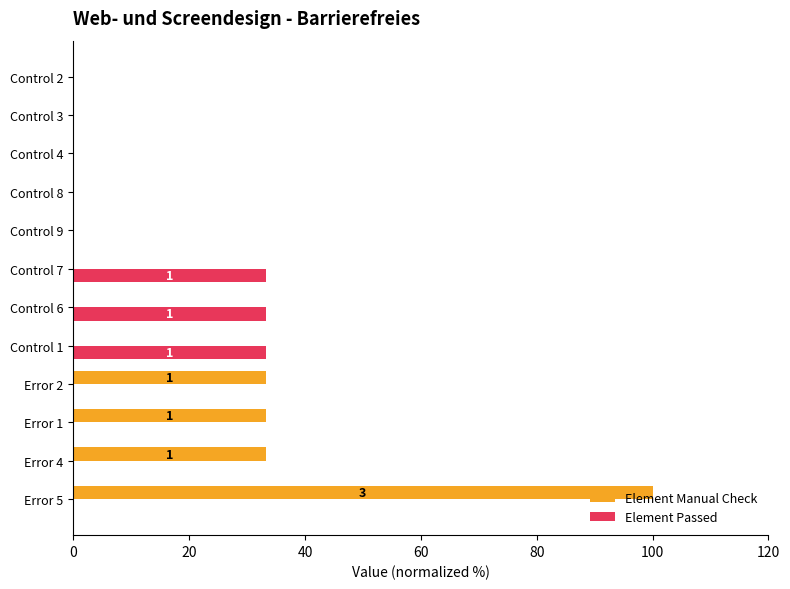

The Element Manual Check series shows -55.0 at Control 7. True or false?

False